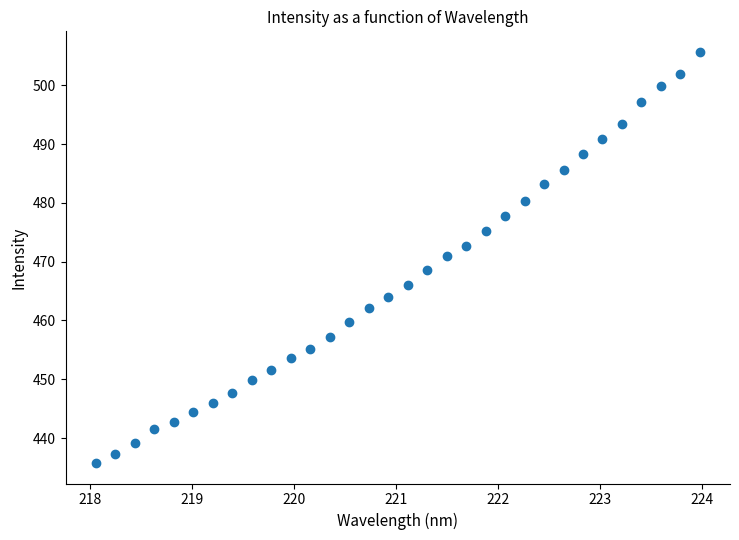

What is the range of X values (max minus min)?

5.9